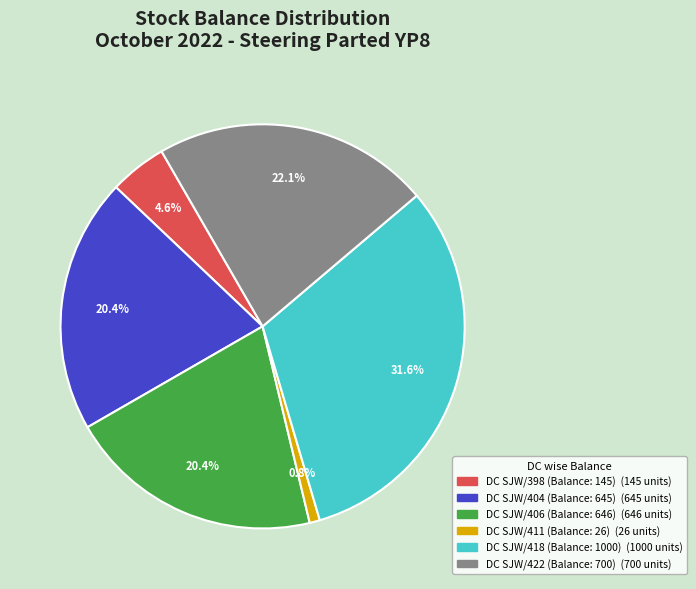

Is there any slice that represents more than half of the pie?

No